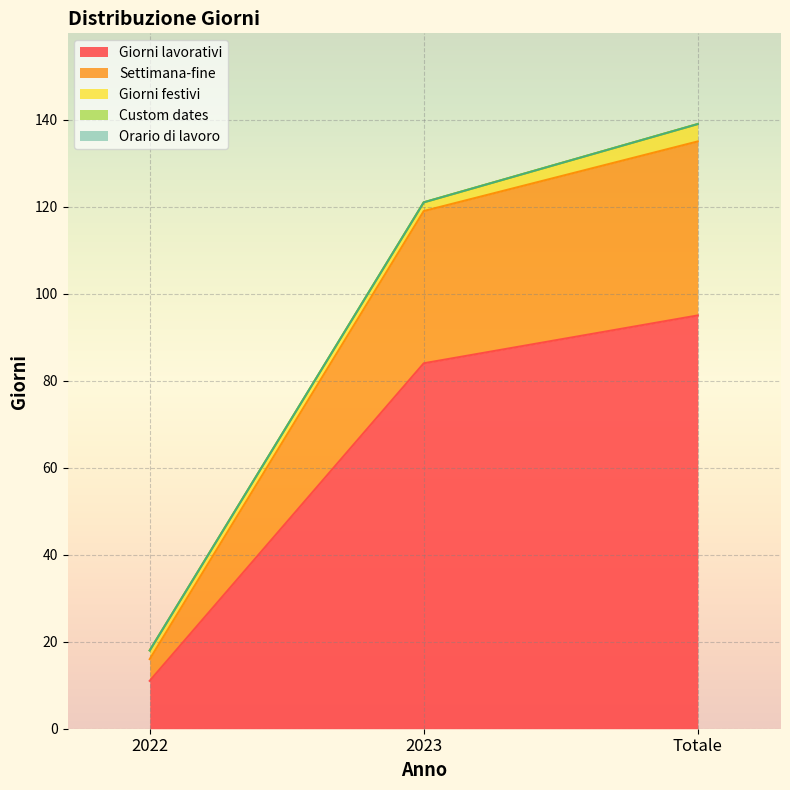

What position from the right is 2023?

2